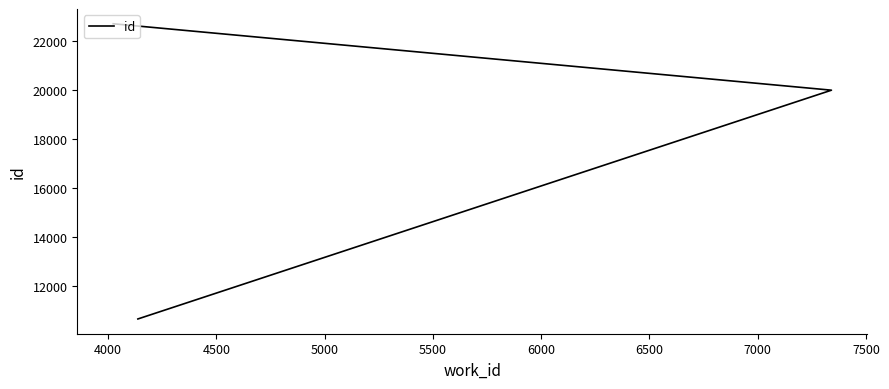

How many values are below 19991?

1